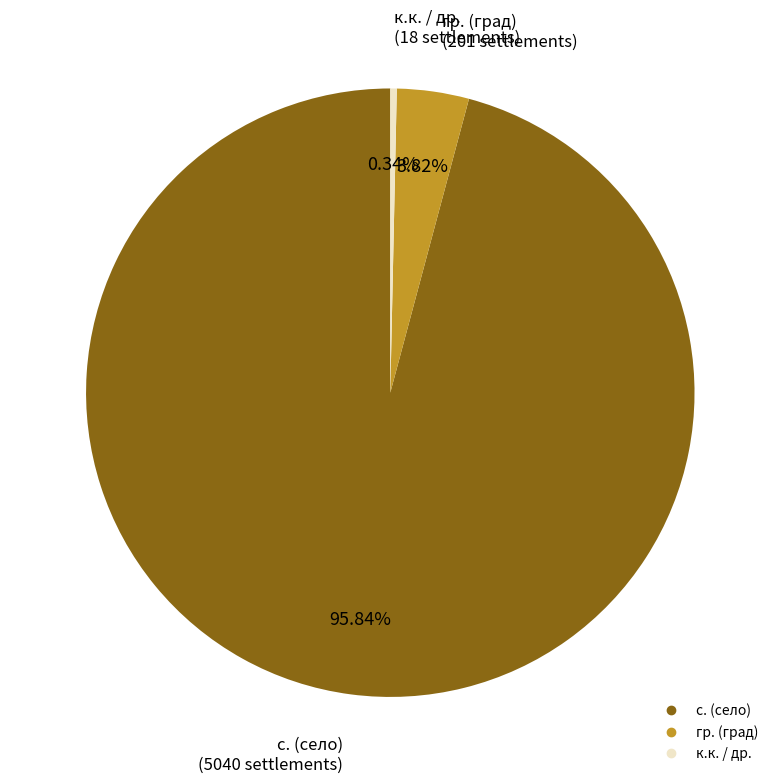

Is there any slice that represents more than half of the pie?

Yes